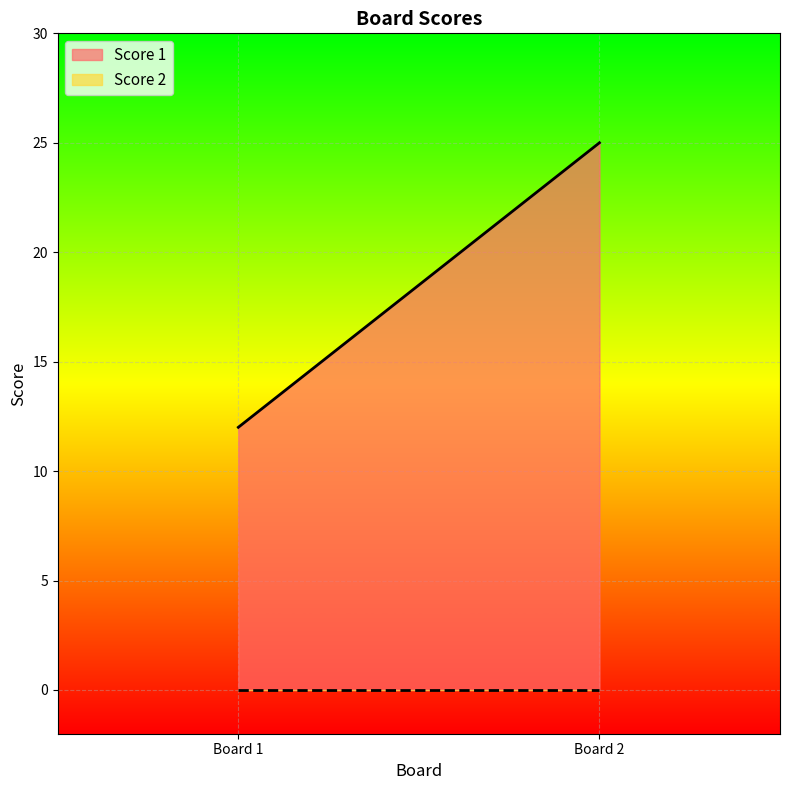

At how many categories does at least one series exceed 24?

1